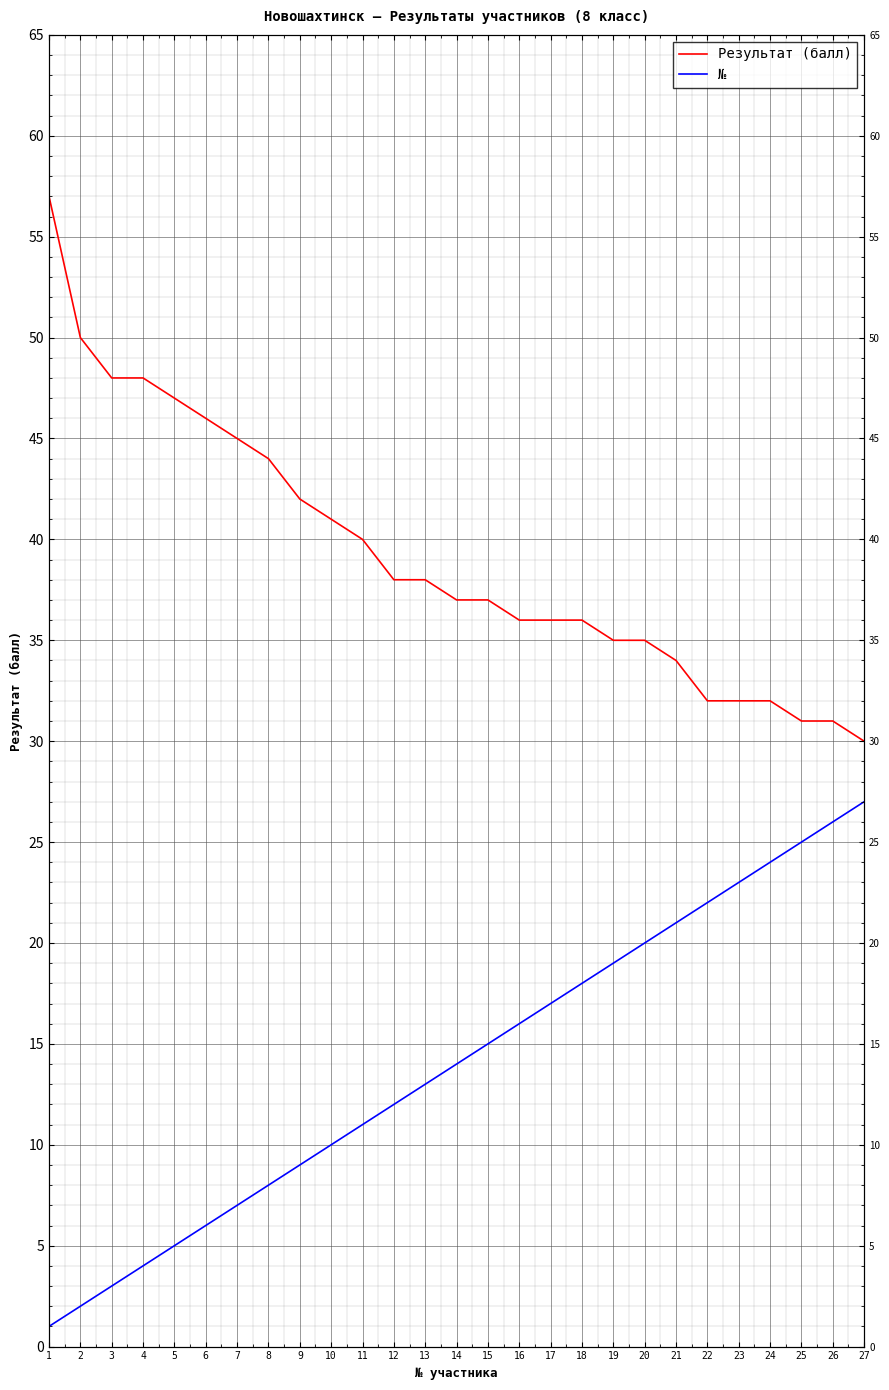

Is it true that Результат (балл) equals 56 at 24?

False